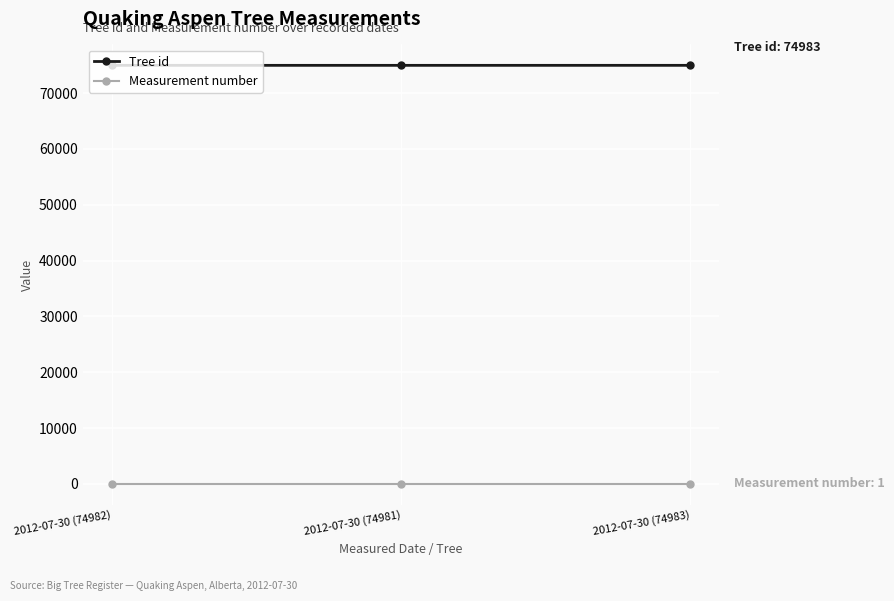

Rank the series by their average value, from lowest to highest.

Measurement number, Tree id